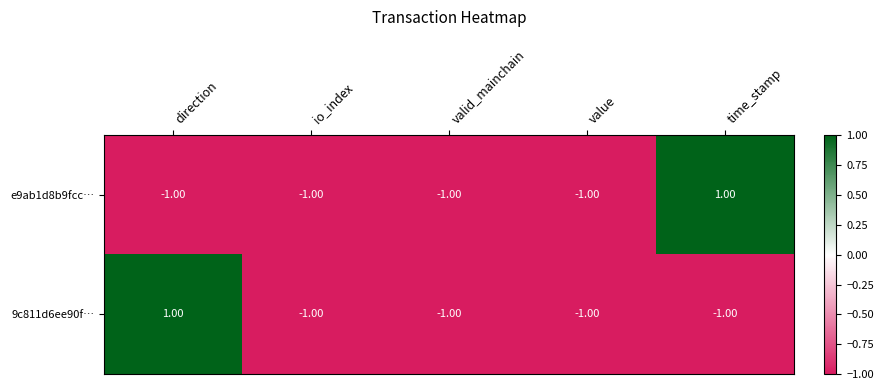

What is the sum of all e9ab1d8b9fcc… values?

-3